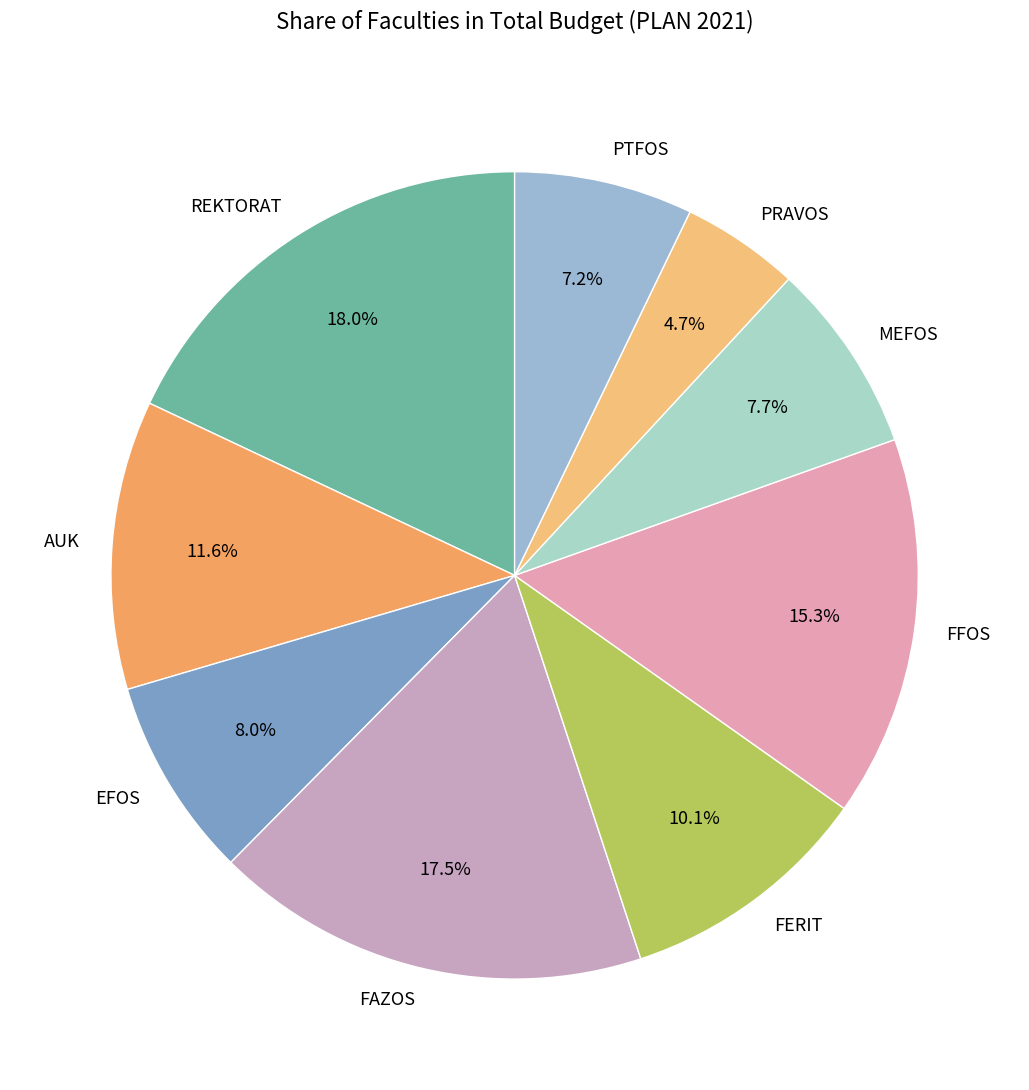

To the nearest percent, what percentage of the pie is FERIT?

10%